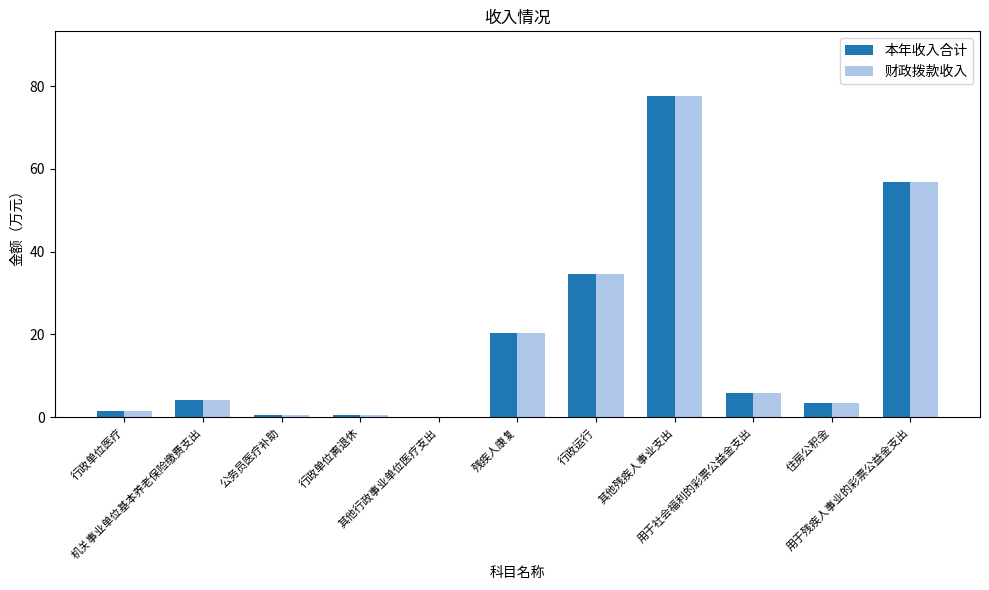

What is the highest value of the 财政拨款收入 series?

77.7